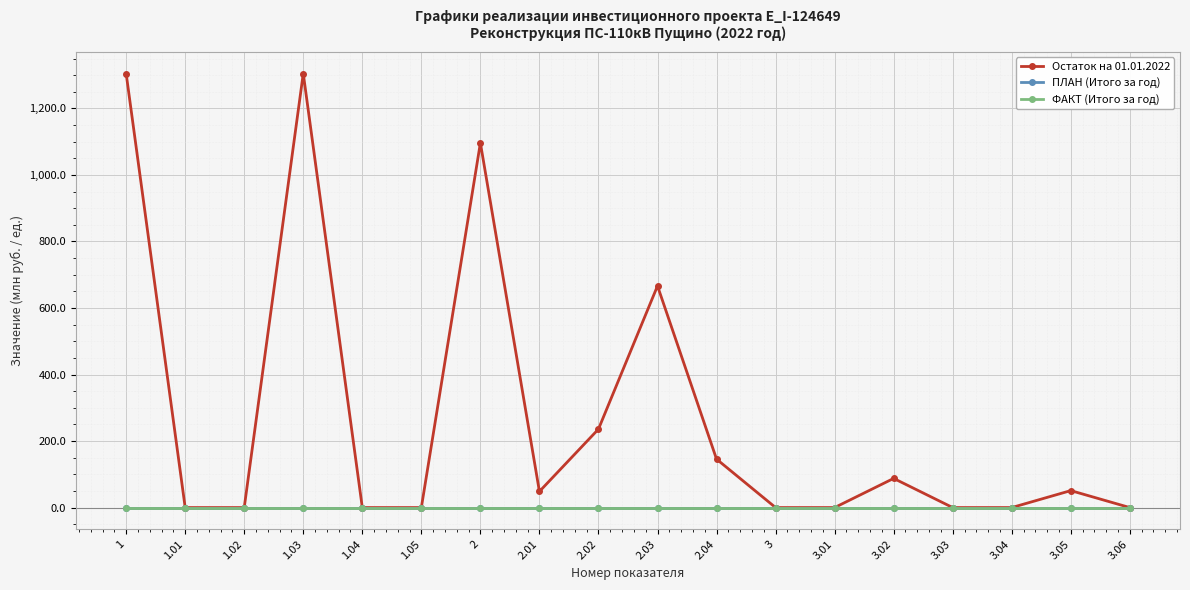

Reading left to right, extract all data points from this chart.

Остаток на 01.01.2022: 1305.0	0.0	0.0	1305.0	0.0	0.0	1096.4	48.4	235.9	666.5	145.7	0.0	0.0	87.7	0.0	0.0	51.0	0.0
ПЛАН (Итого за год): 0.0	0.0	0.0	0.0	0.0	0.0	0.0	0.0	0.0	0.0	0.0	0.0	0.0	0.0	0.0	0.0	0.0	0.0
ФАКТ (Итого за год): 0.0	0.0	0.0	0.0	0.0	0.0	0.0	0.0	0.0	0.0	0.0	0.0	0.0	0.0	0.0	0.0	0.0	0.0